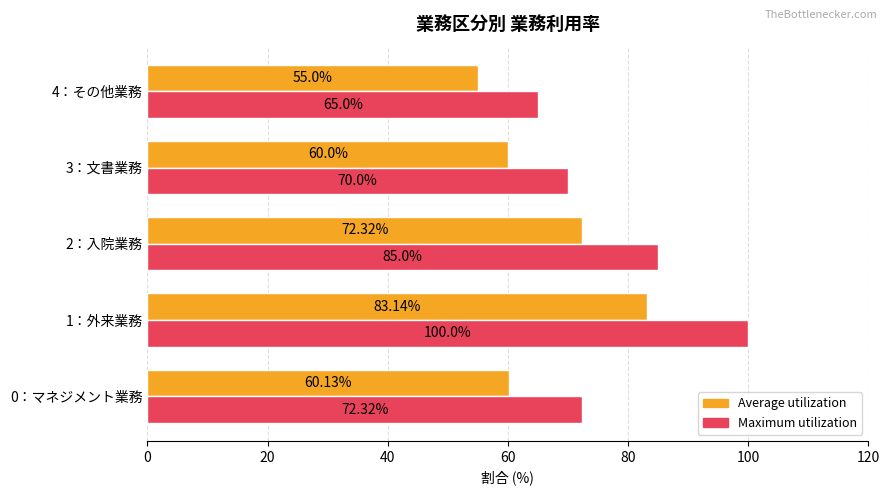

List the labels in order of Average utilization value, largest first.

1：外来業務, 2：入院業務, 0：マネジメント業務, 3：文書業務, 4：その他業務